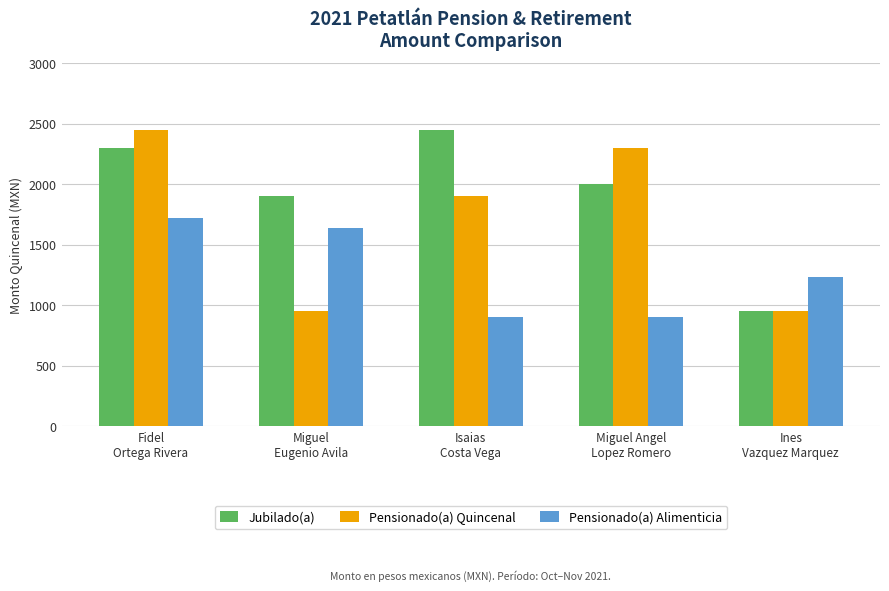

At how many categories does at least one series exceed 1328?

4